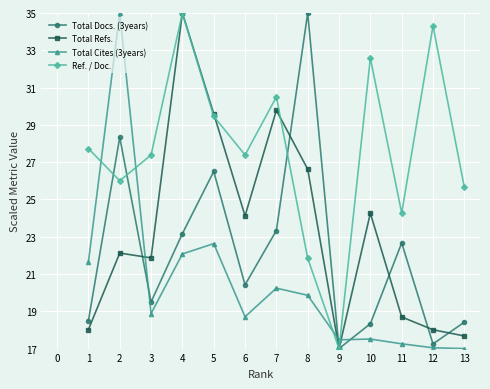

Is this an area chart (filled region under the line)?

No